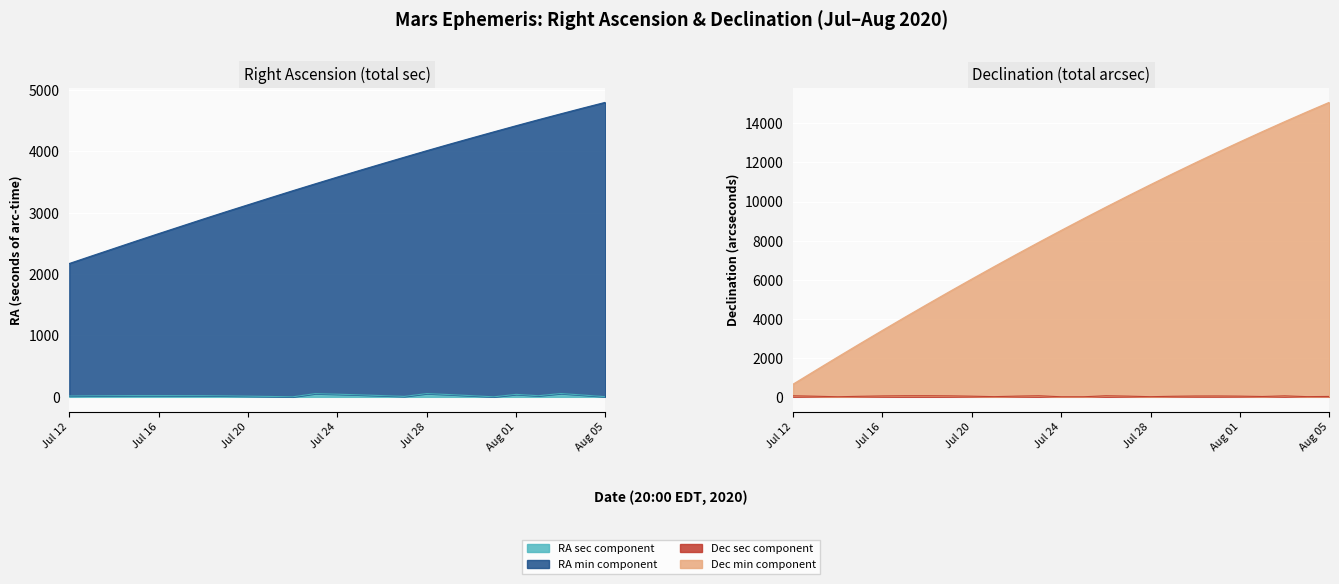

What is the sum of the RA min values at Jul 22 and Jul 31?

7680